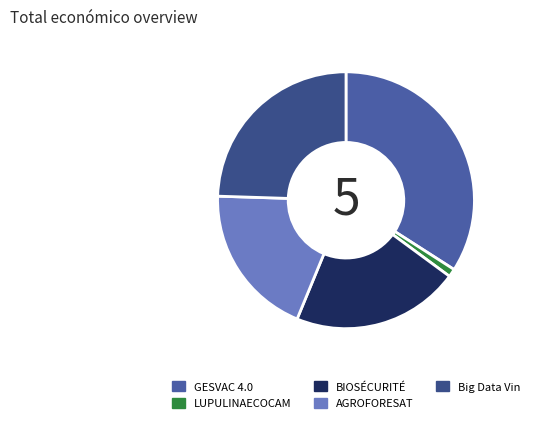

Is it true that Big Data Vin is 24% of the pie?

True